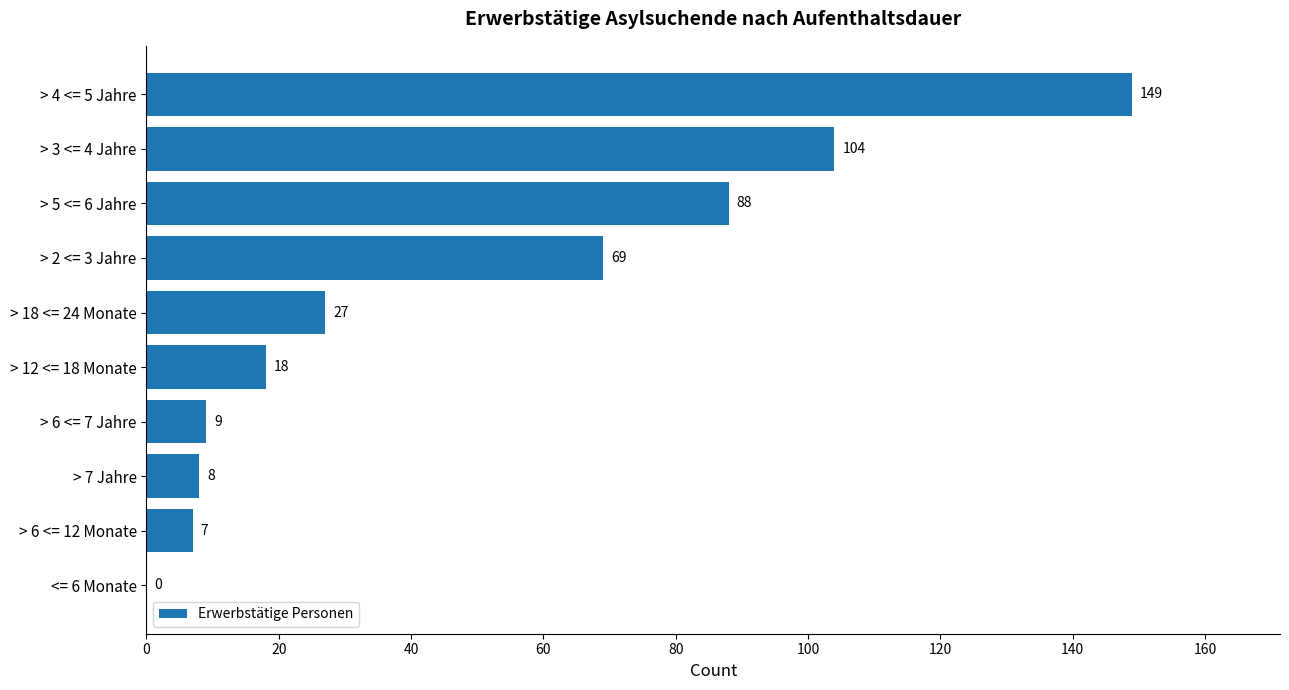

How many series are shown in this chart?

1